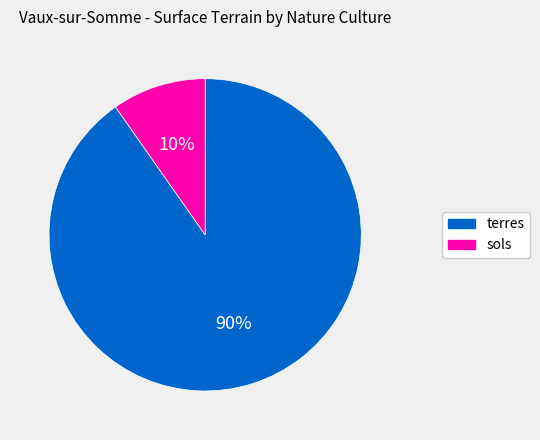

How many slices are in this pie chart?

2